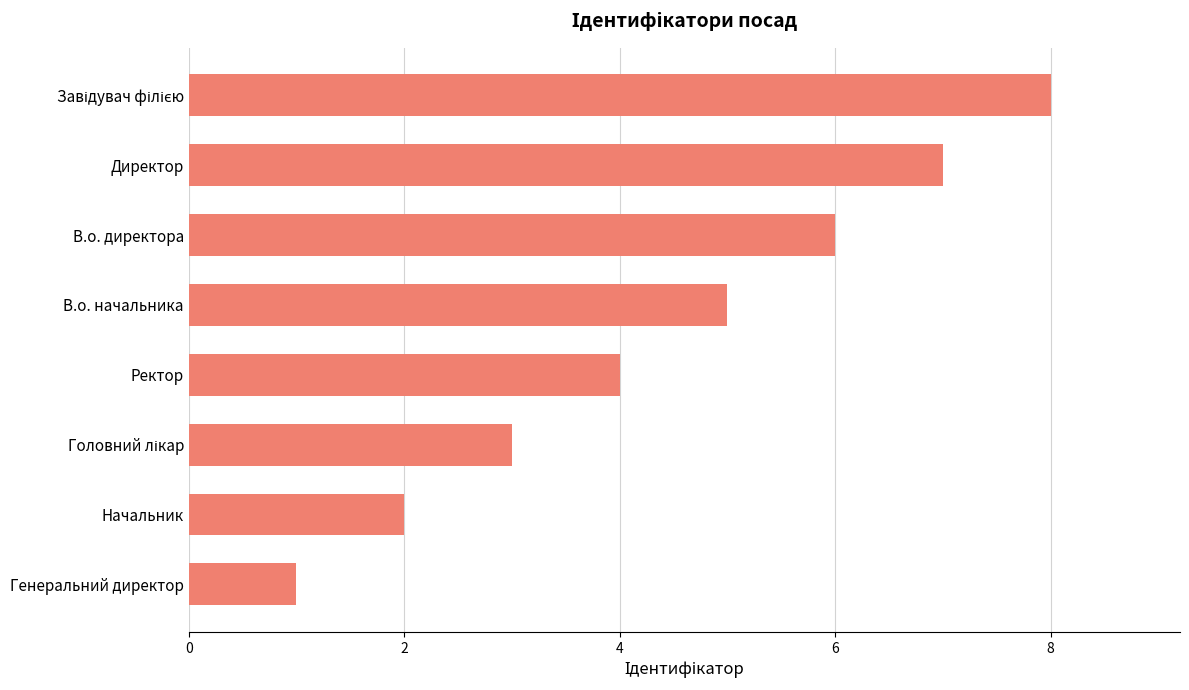

What is the sum of all values?

36